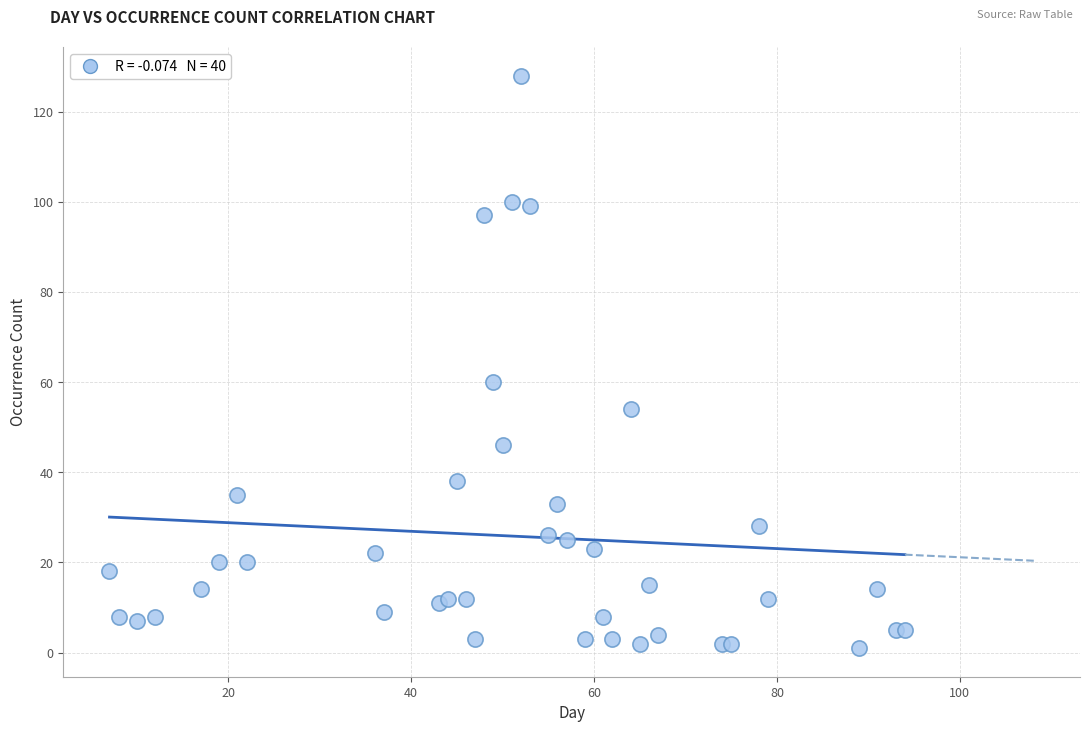

What Y value in the scatter plot is closest to 64?

60